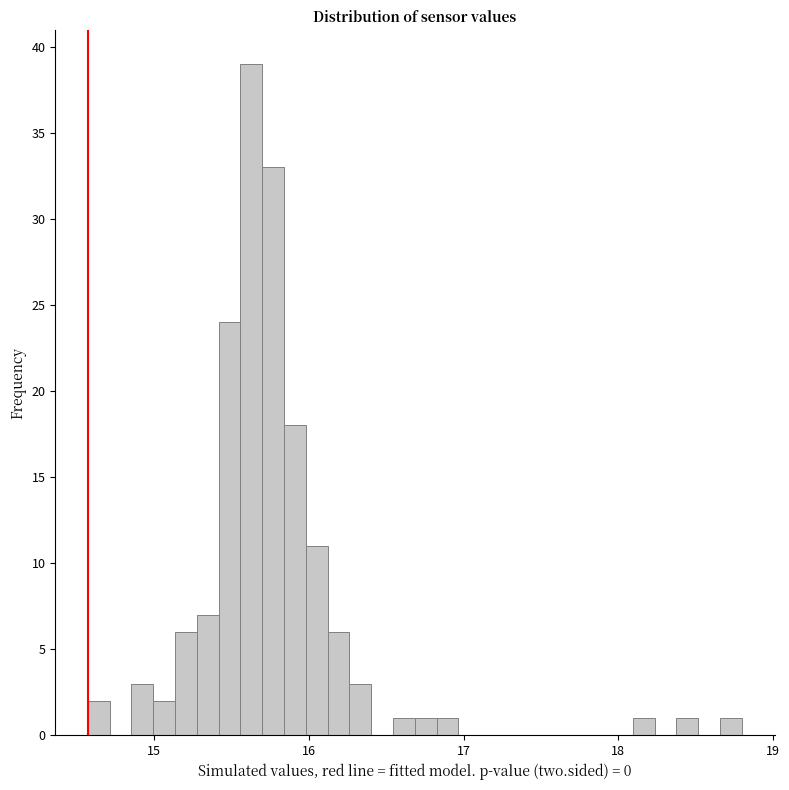

Around what value on the x-axis is the tallest bar? Give the approximate position of its centre, as read against the axis.

15.6